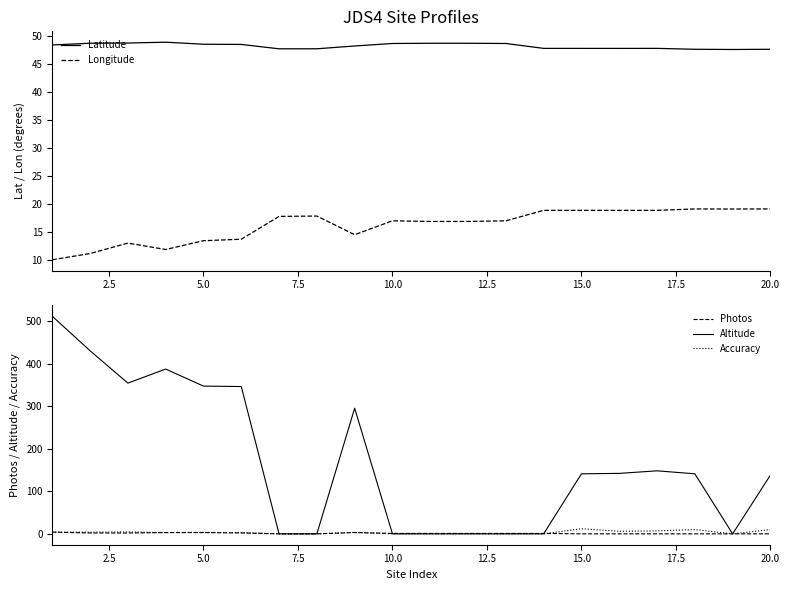

True or false: Latitude and Longitude cross at least once.

False